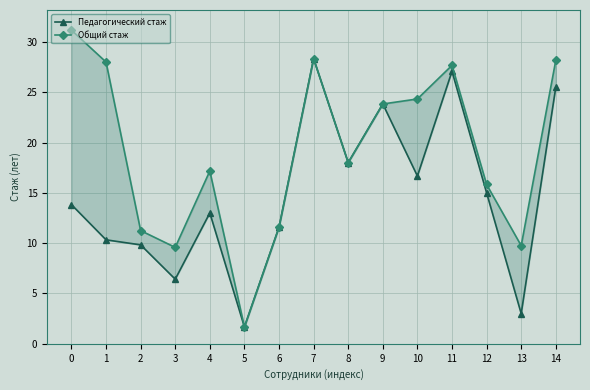

What is the maximum value for Педагогический стаж?

28.3